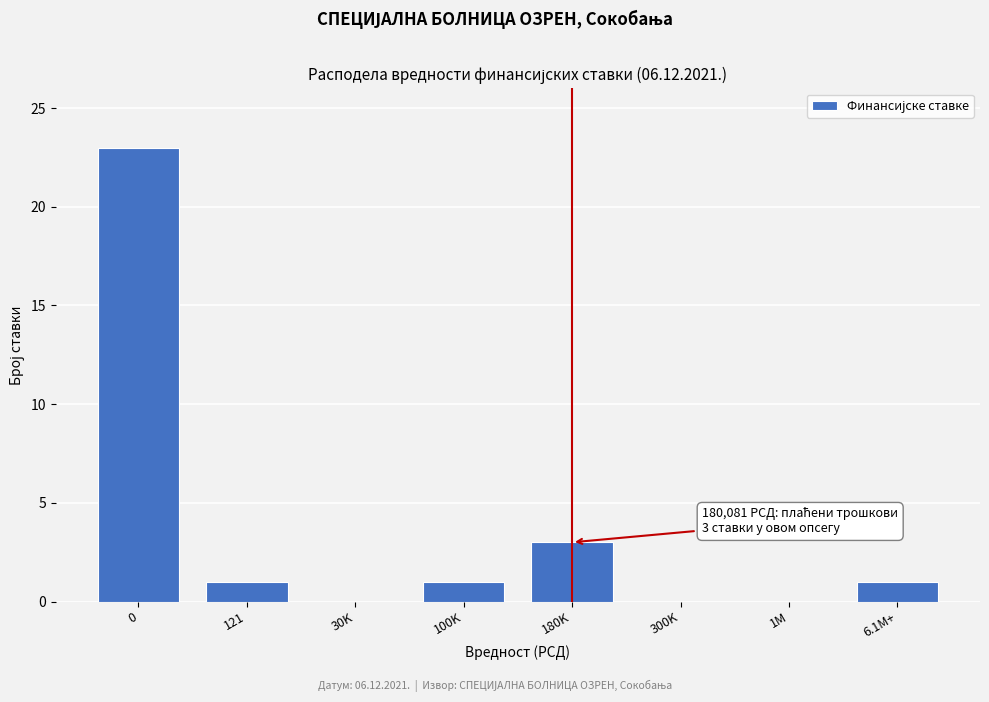

Reading right to left, transcribe all the data shown in this chart.

6.1M+=1	1M=0	300K=0	180K=3	100K=1	30K=0	121=1	0=23